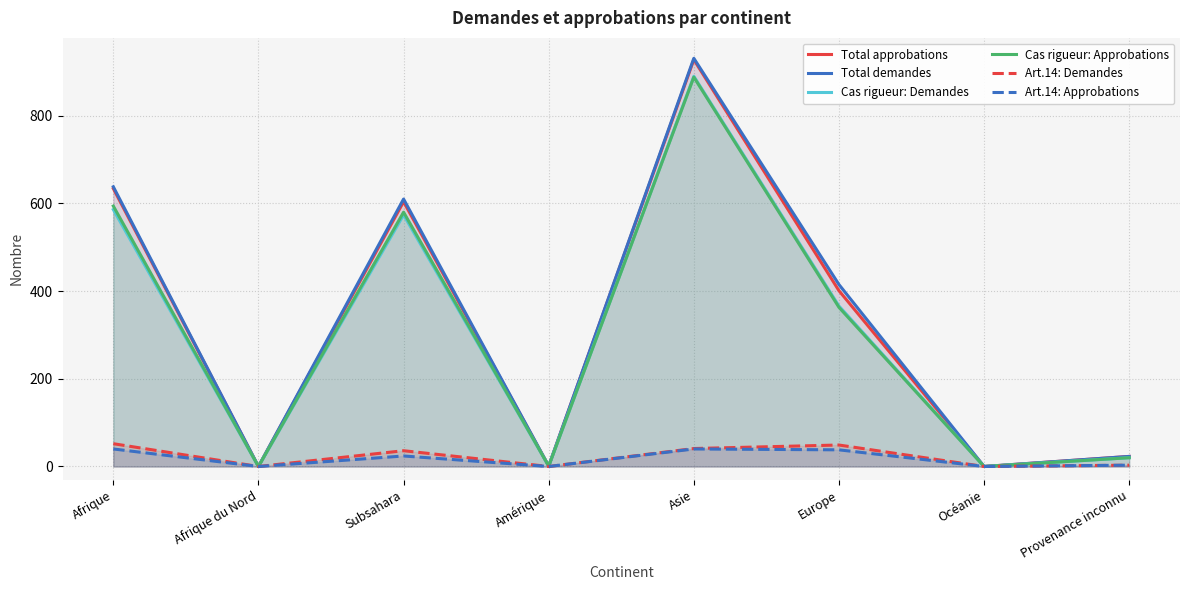

What is the label of the 5th point from the right?

Amérique